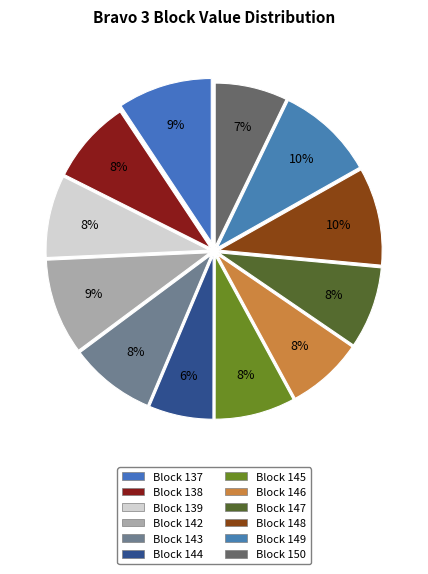

How many slices are in this pie chart?

12